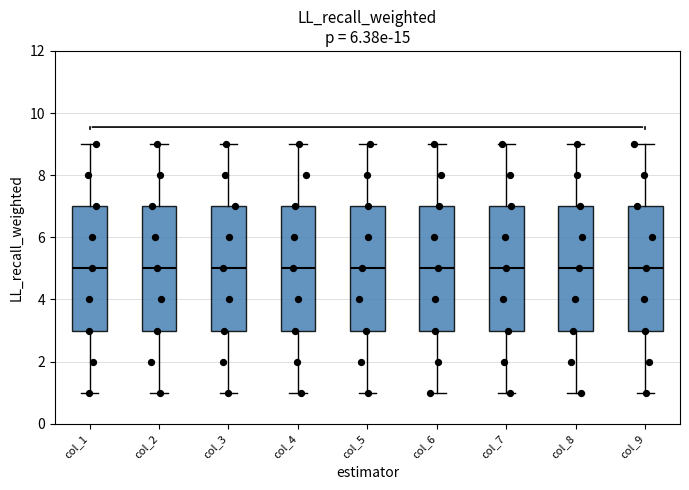

Reading left to right, read every box against the y-axis: the position of its median line, the range the box covers, and the ends of its whiskers. The values are not printed on the chart, so give them approximately, as read against the axis.

col_1: median 5, box 3 to 7, whiskers 1 to 9
col_2: median 5, box 3 to 7, whiskers 1 to 9
col_3: median 5, box 3 to 7, whiskers 1 to 9
col_4: median 5, box 3 to 7, whiskers 1 to 9
col_5: median 5, box 3 to 7, whiskers 1 to 9
col_6: median 5, box 3 to 7, whiskers 1 to 9
col_7: median 5, box 3 to 7, whiskers 1 to 9
col_8: median 5, box 3 to 7, whiskers 1 to 9
col_9: median 5, box 3 to 7, whiskers 1 to 9